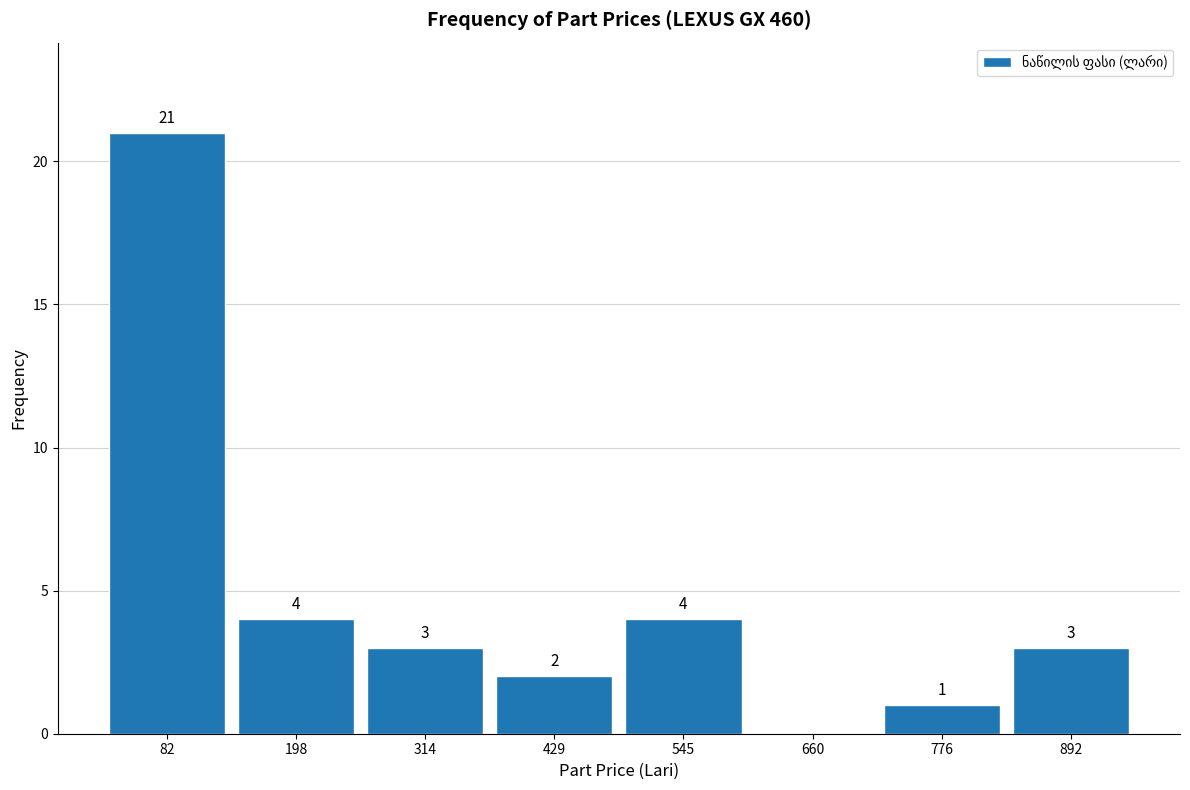

Over which range of the x-axis is the bar tallest?

20 to 140